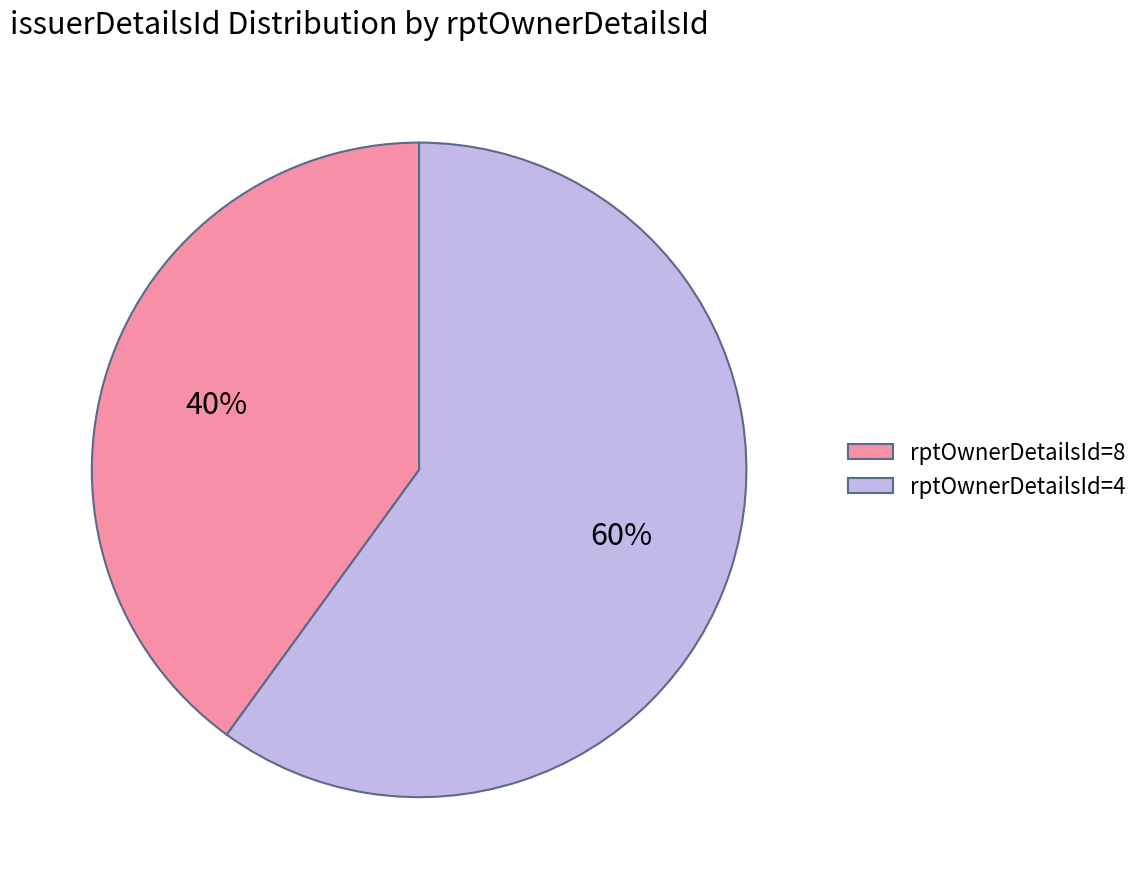

What is the majority slice?

rptOwnerDetailsId=4